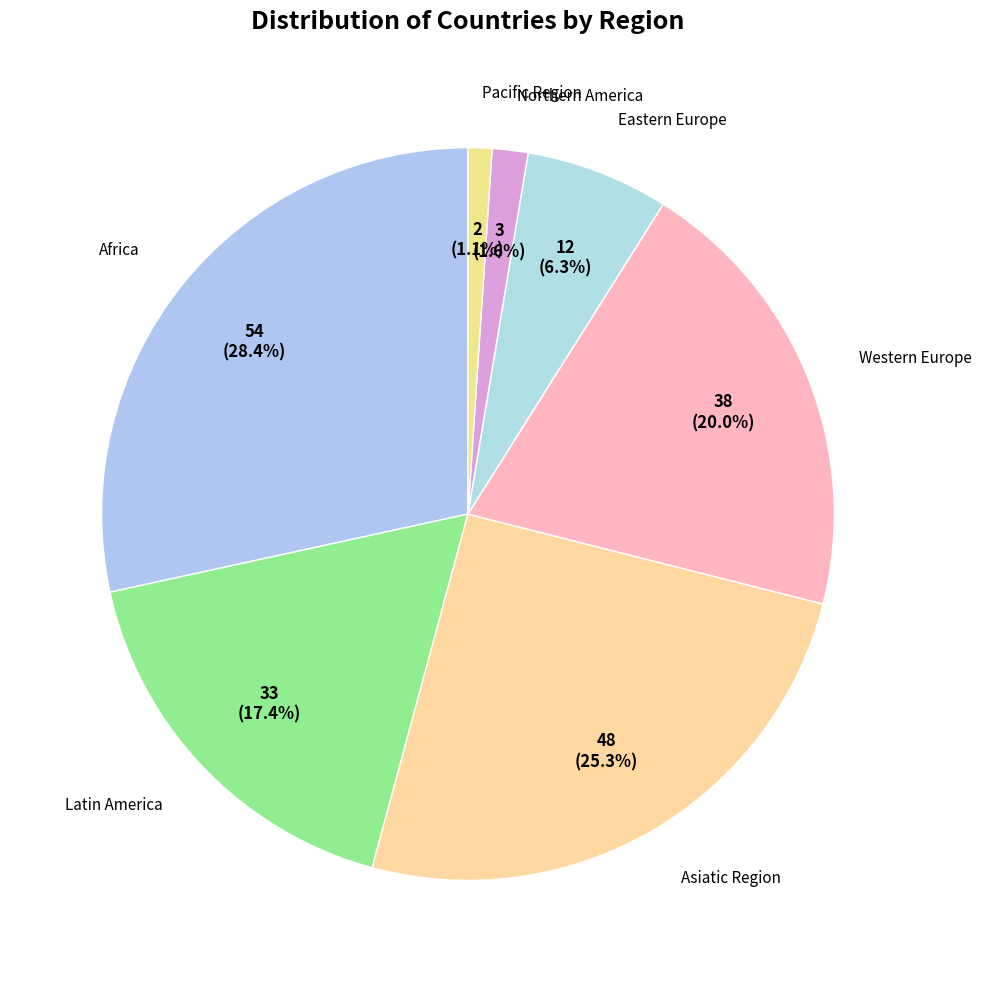

Count the number of slices in the pie.

7